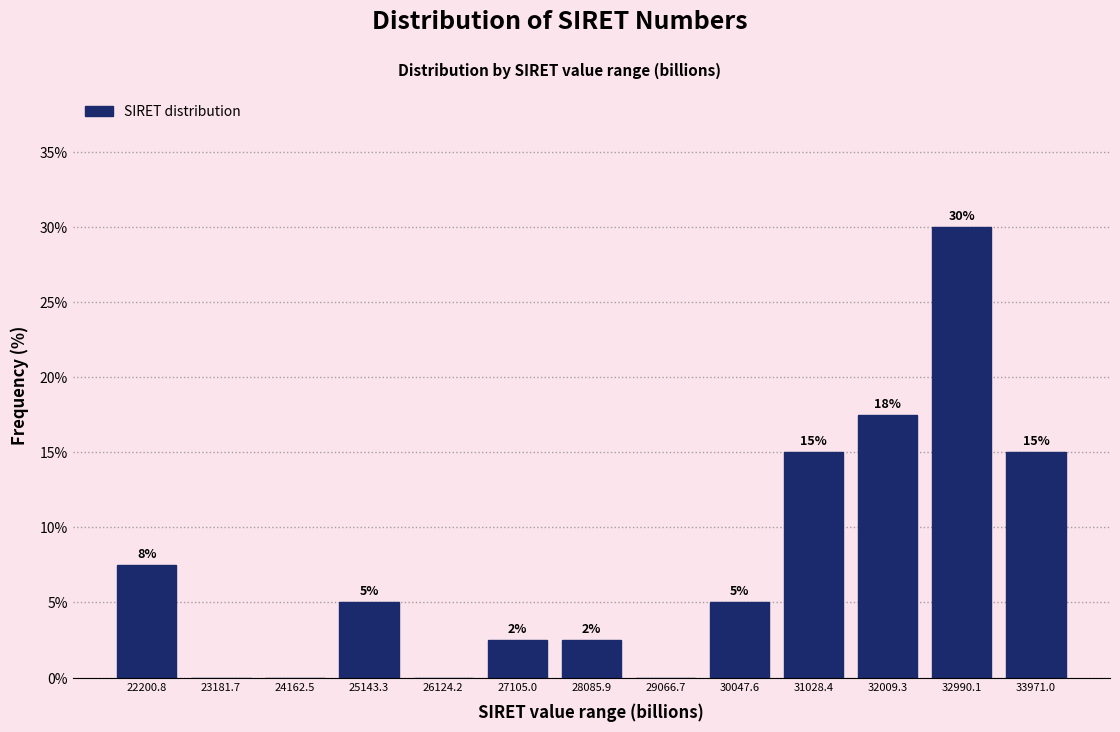

Which range on the x-axis has the tallest bar?

32500 to 33500